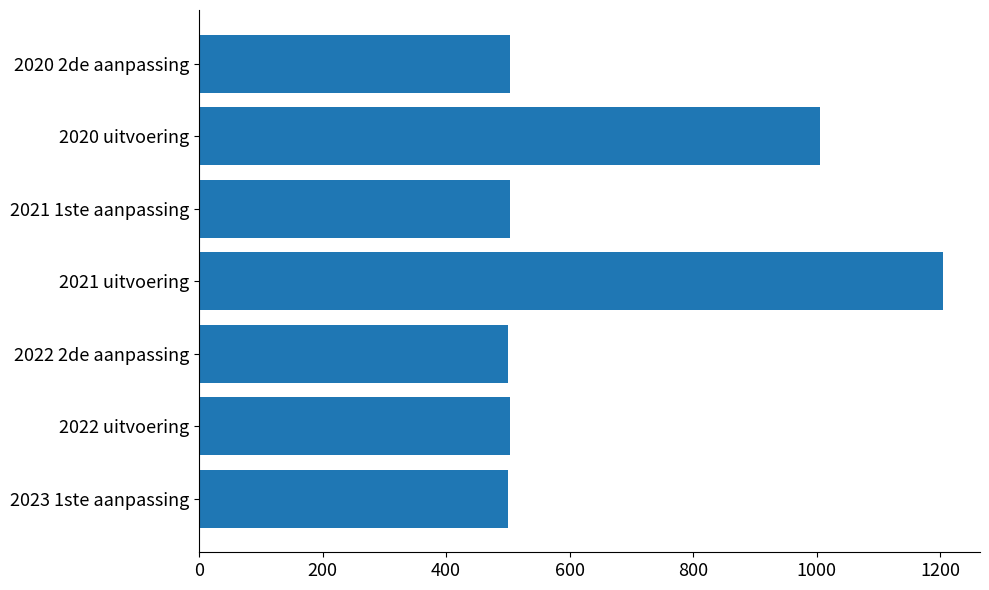

The value at 2021 uitvoering is 2050. True or false?

False